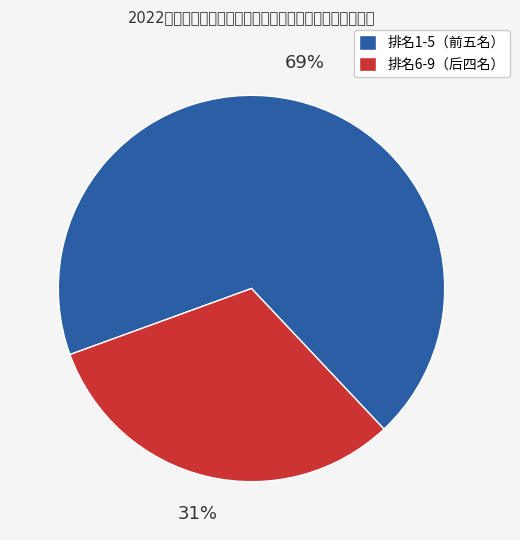

How many slices are in this pie chart?

2